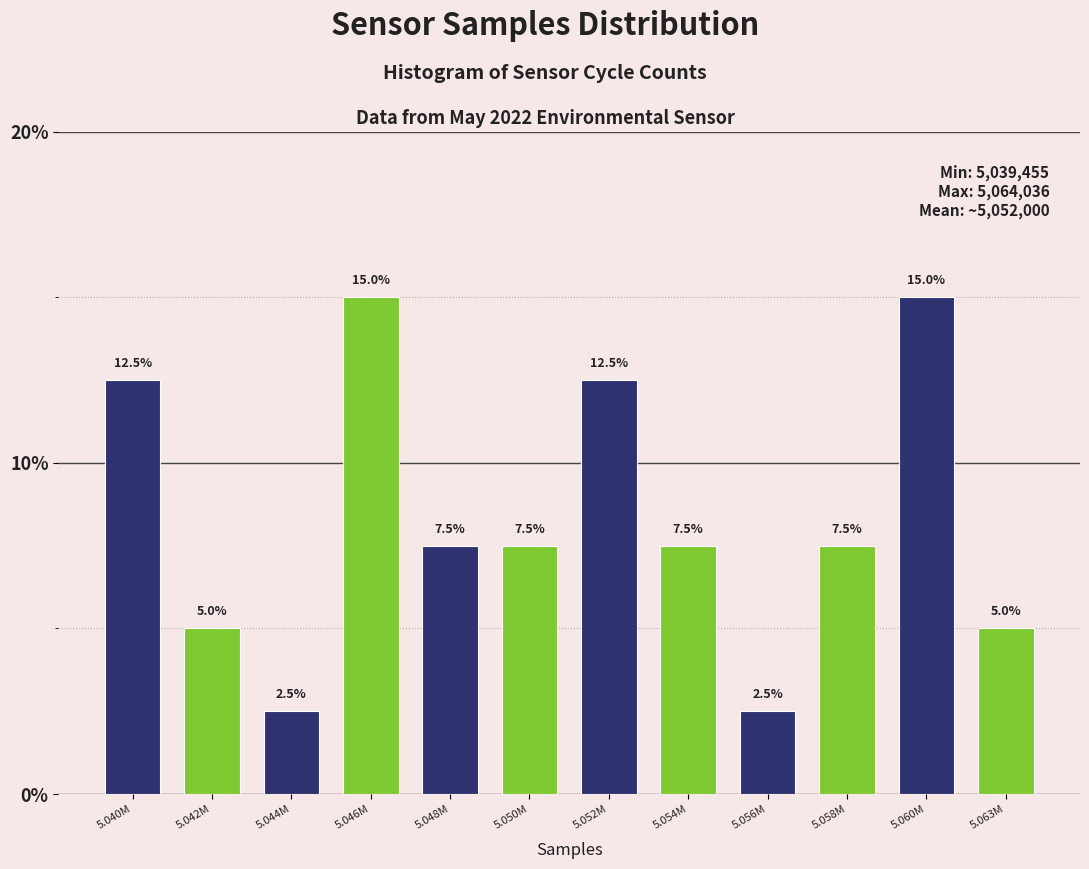

Reading left to right, transcribe all the data shown in this chart.

5.040M=12.5	5.042M=5.0	5.044M=2.5	5.046M=15.0	5.048M=7.5	5.050M=7.5	5.052M=12.5	5.054M=7.5	5.056M=2.5	5.058M=7.5	5.060M=15.0	5.063M=5.0